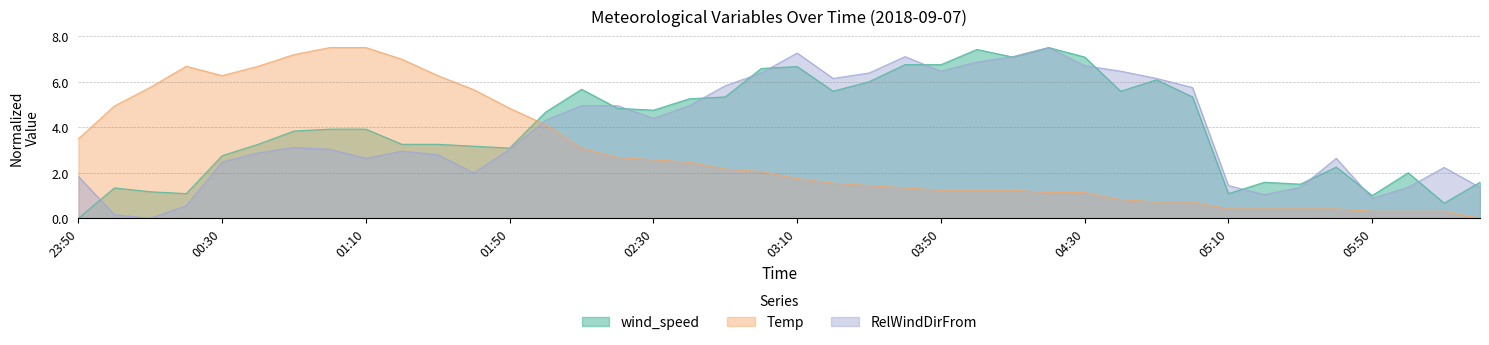

Where does the wind_speed series first go above 3?

00:40